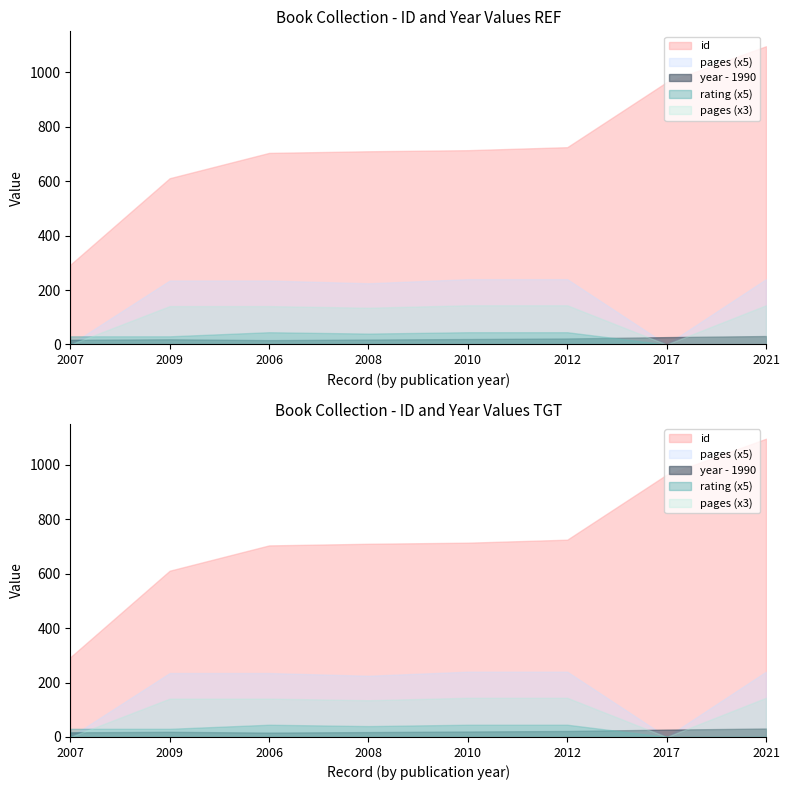

True or false: year and id cross at least once.

False